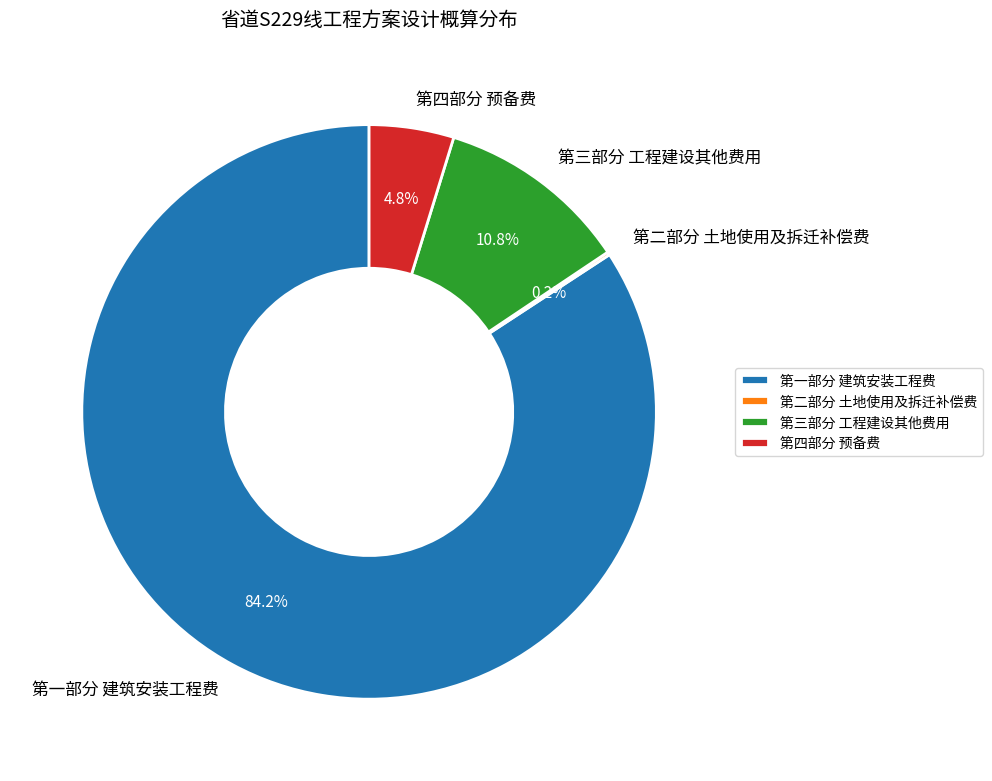

Is it true that 第一部分 建筑安装工程费 is 97% of the pie?

False